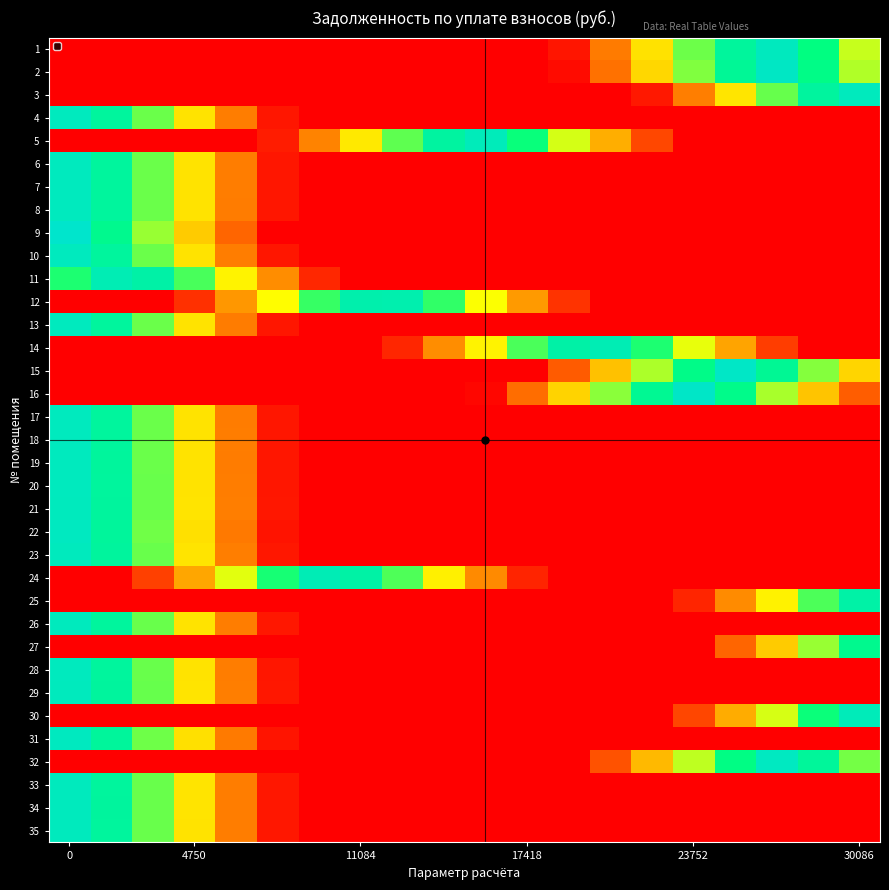

List the series in order of their peak value, lowest first.

27, 25, 12, 11, 14, 24, 30, 5, 3, 29, 21, 23, 34, 33, 35, 26, 20, 28, 10, 18, 7, 6, 4, 17, 8, 13, 19, 1, 31, 22, 32, 2, 15, 16, 9